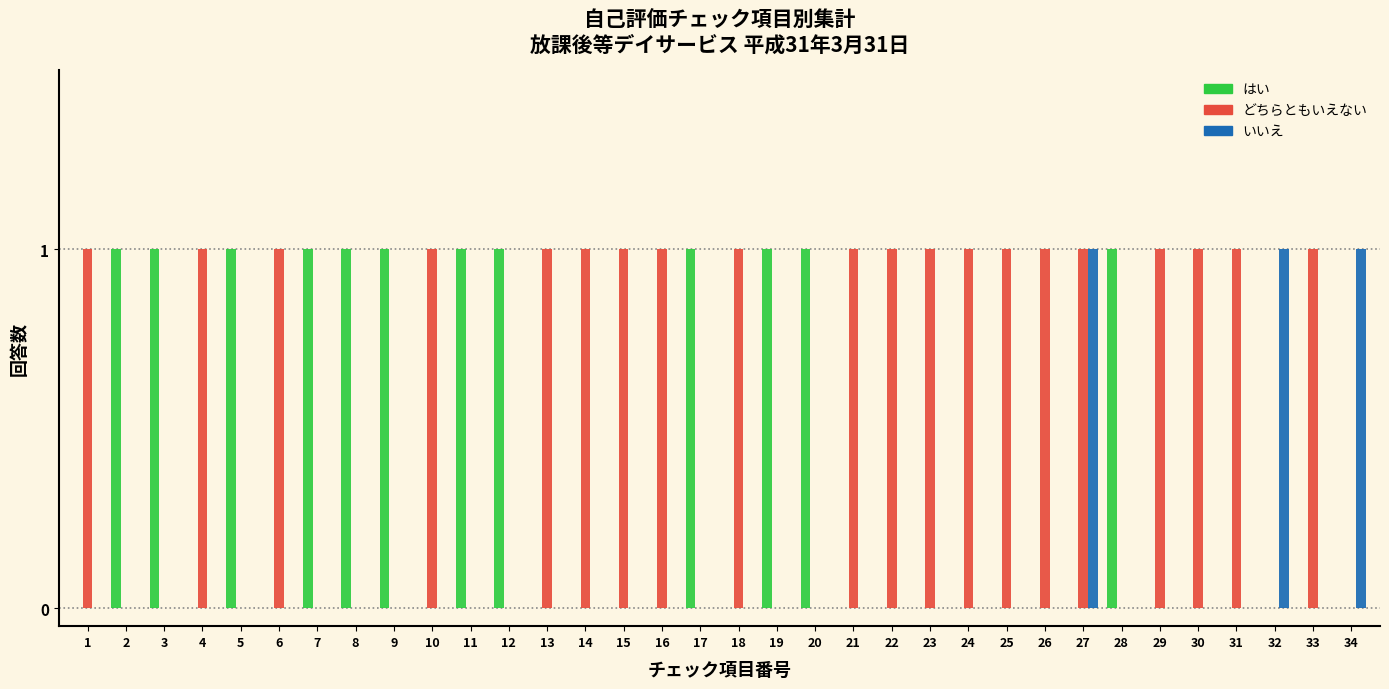

Is it true that いいえ equals 0 at 18?

True